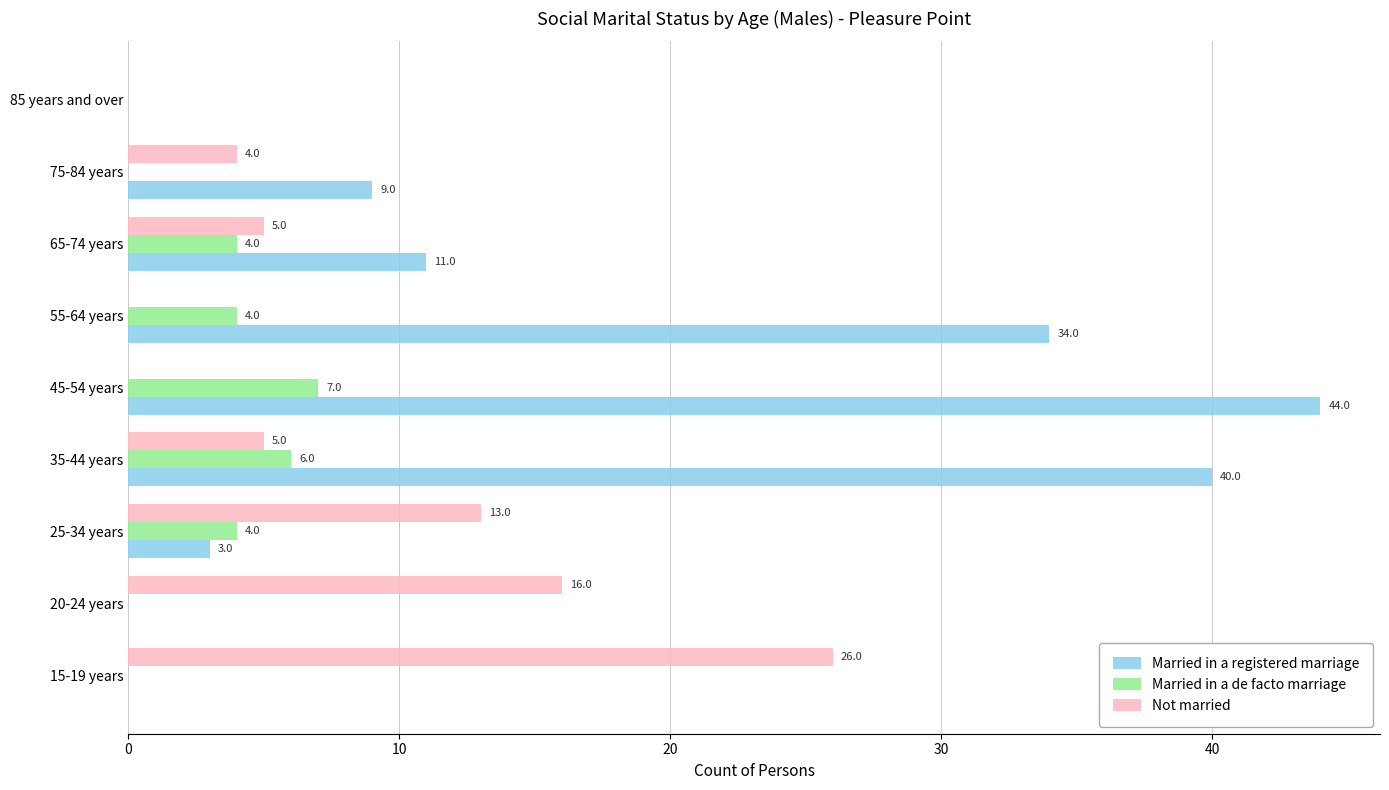

What is the sum of the Married in a registered marriage values at 55-64 years and 15-19 years?

34